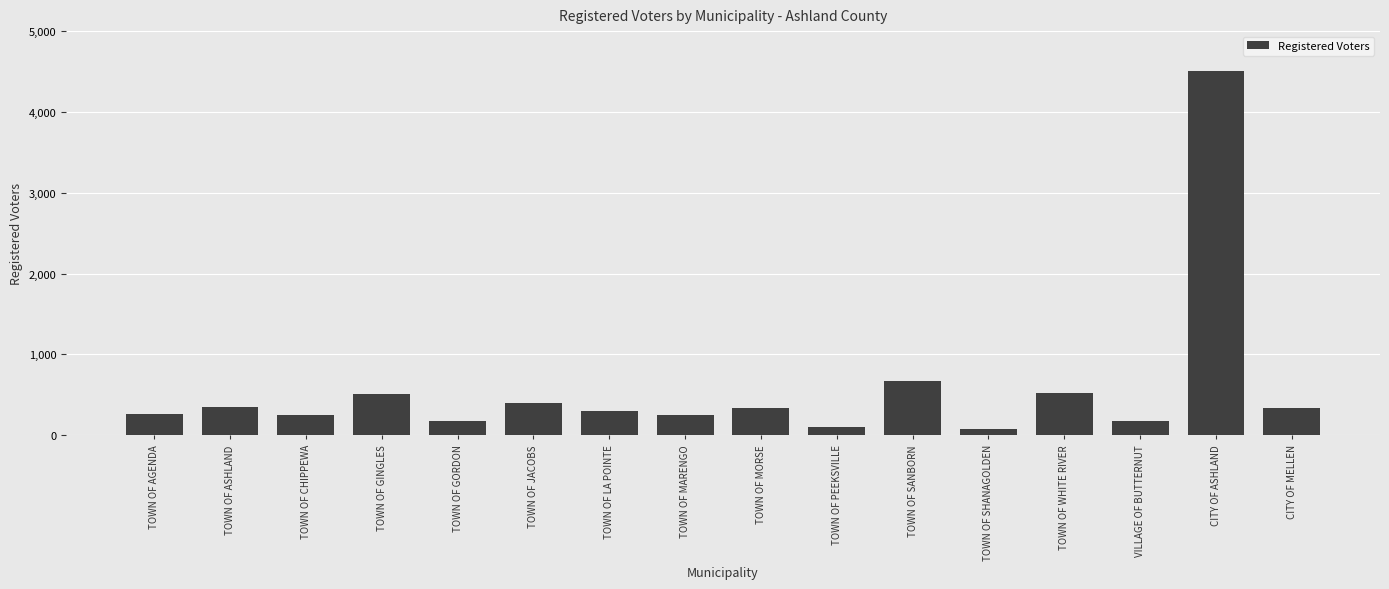

What is the maximum value shown in the chart?

4506